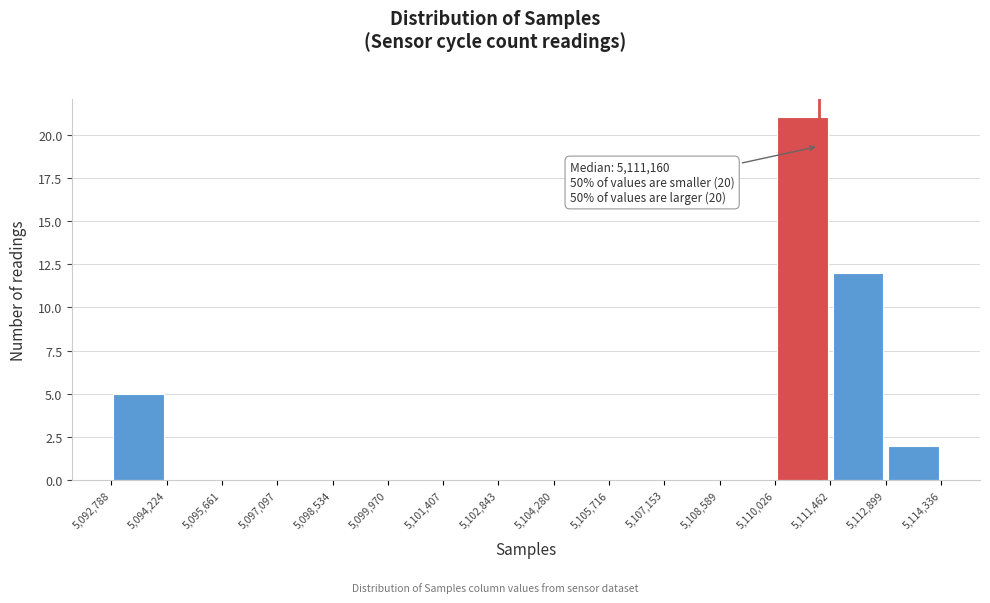

Over which range of the x-axis is the bar tallest?

5,110,026 to 5,111,462